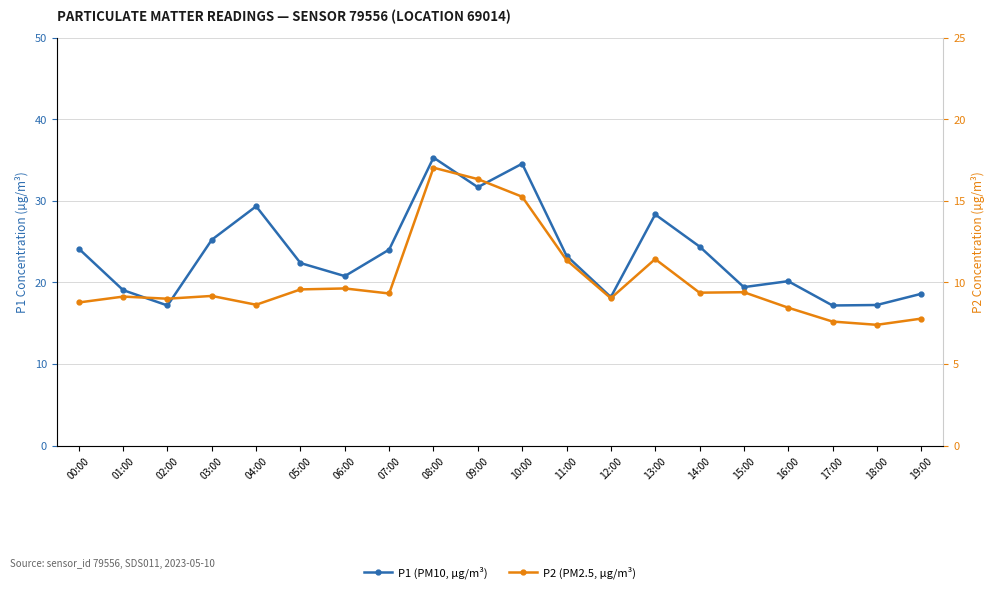

How many values in the P1 (PM10, µg/m³) series are below 23?

10